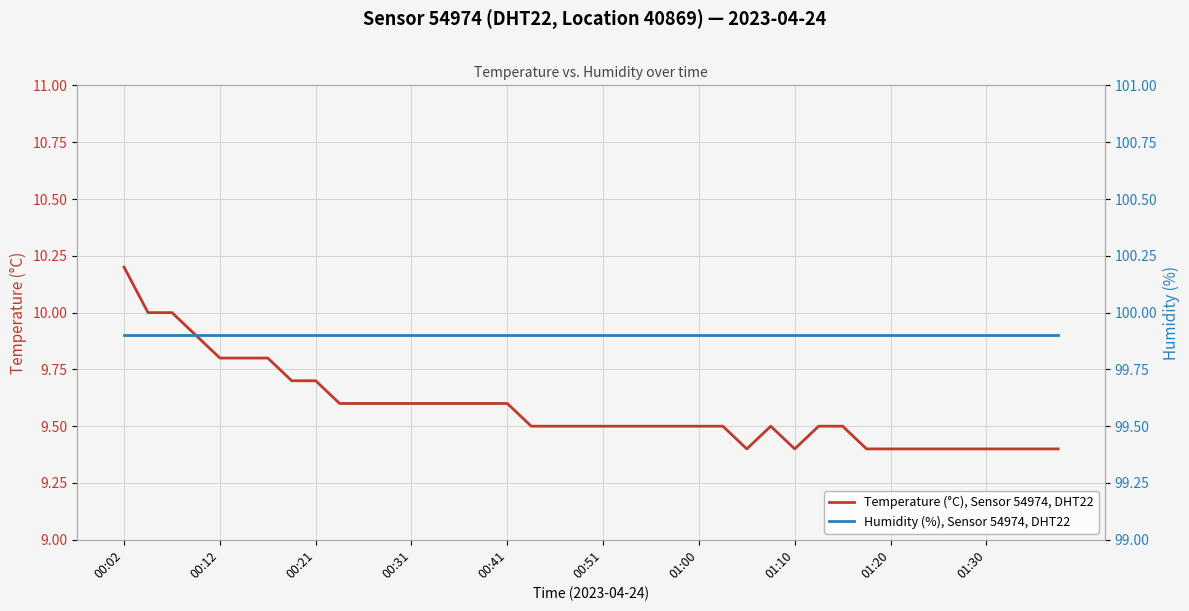

What is the minimum value for Temperature (°C), Sensor 54974, DHT22?

9.4